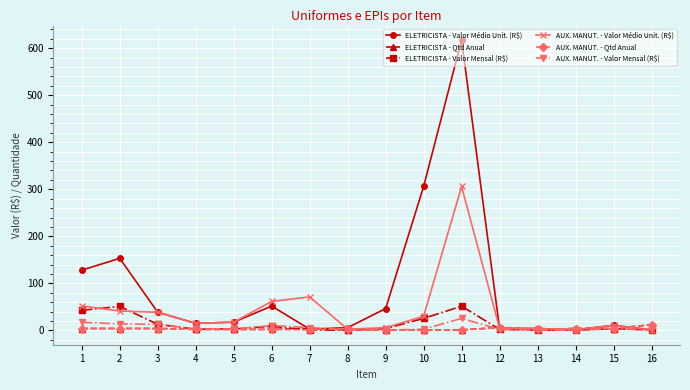

What is the average value of the AUX. MANUT. - Valor Médio Unit. (R$) series?

41.4